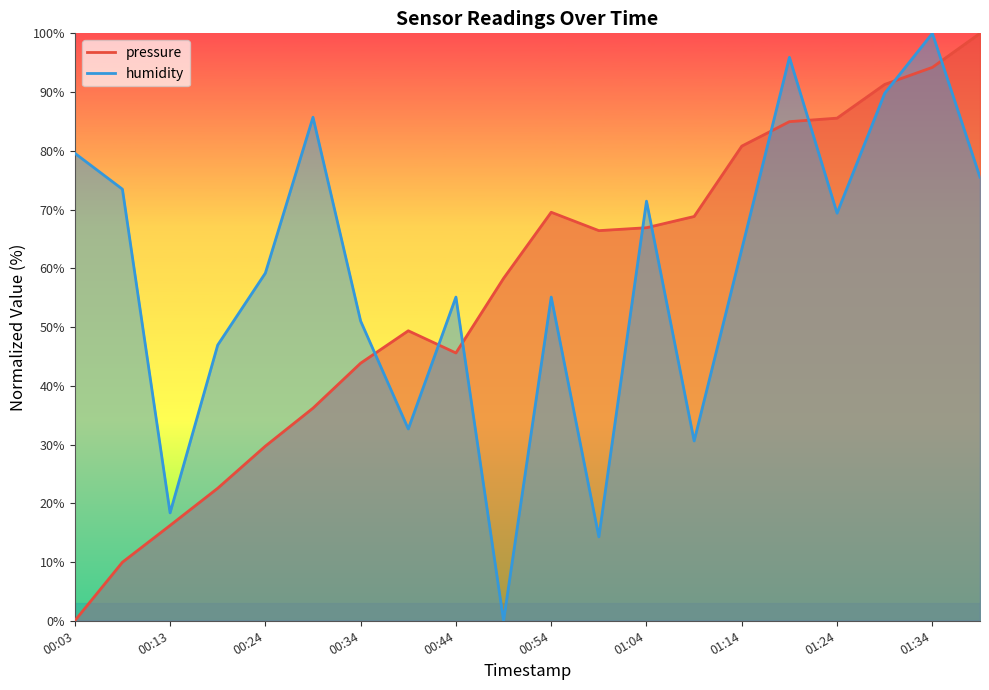

Between 00:34 and 00:49, which series saw the biggest shift?

humidity